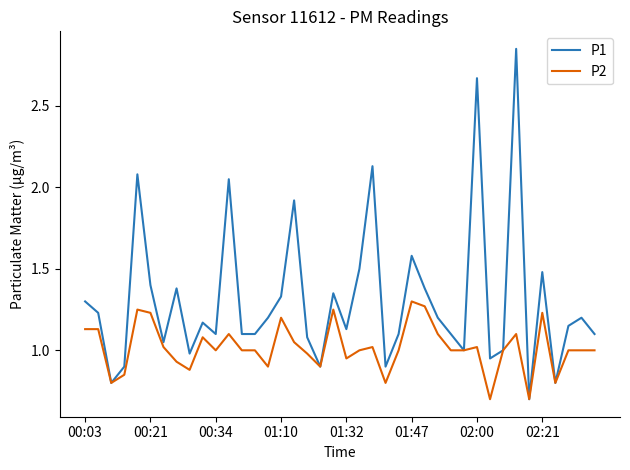

List the series in order of their overall mean, highest first.

P1, P2